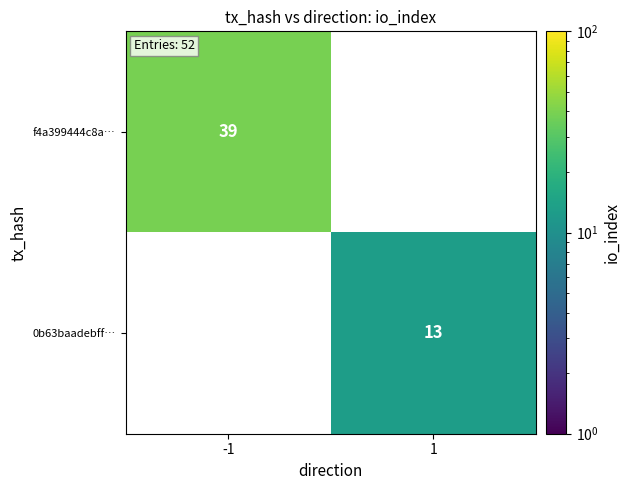

True or false: f4a399444c8a… has a value of 39 at -1.

True